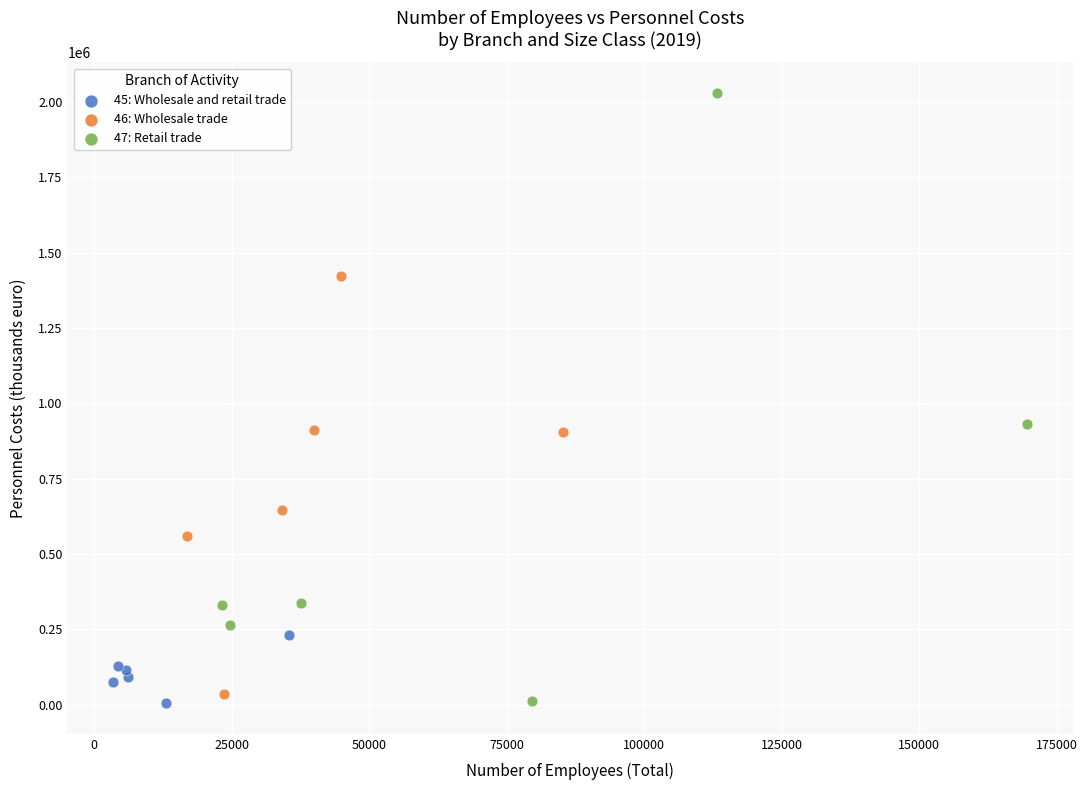

Which series has the largest Y range (max minus min)?

47: Retail trade